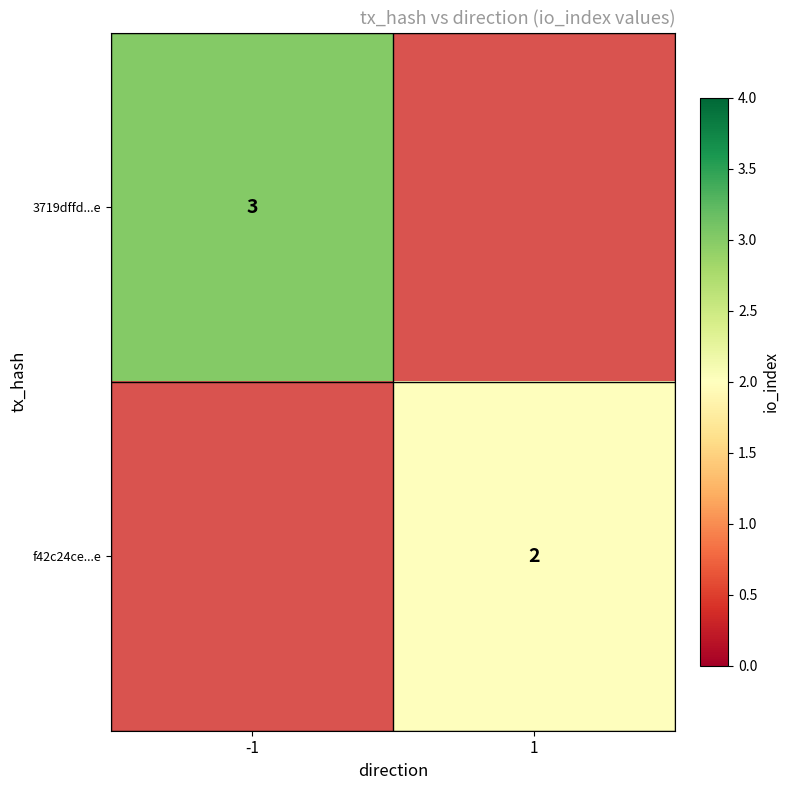

Which label corresponds to the smallest value in the chart?

1